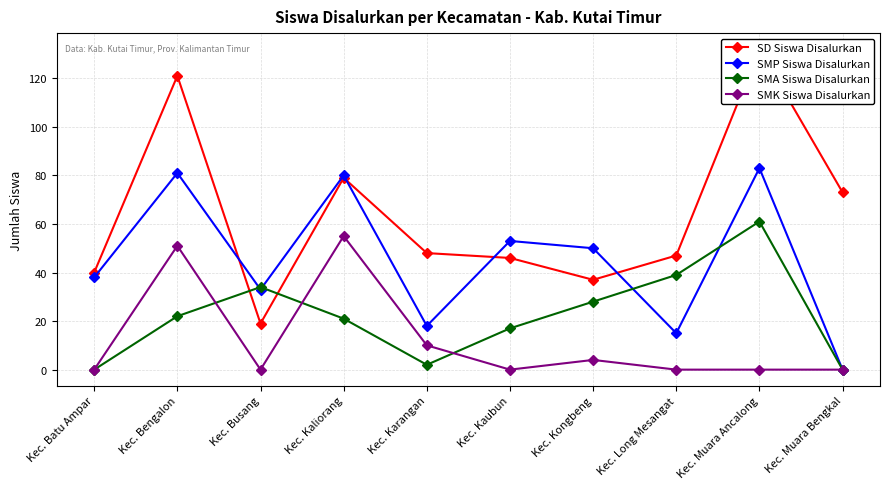

How many data points does each series have?

10